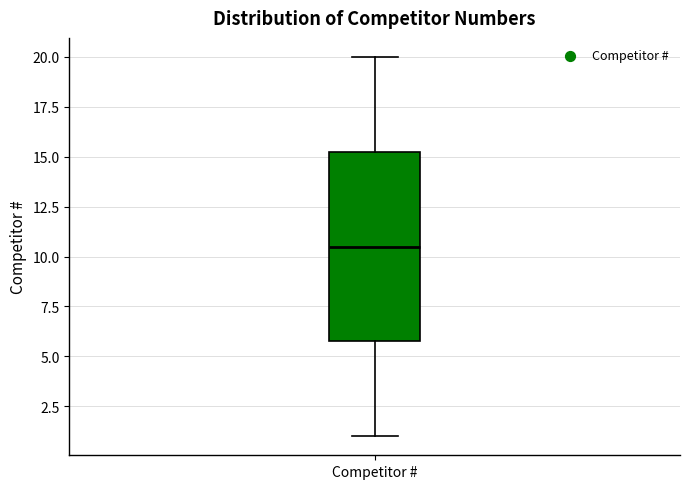

Transcribe this box plot: give where the median line is, the range the box spans, and where the two whiskers end, as read against the y-axis. The values are not printed on the chart, so give them approximately, as read against the axis.

median 10.5, box 6.0 to 15.5, whiskers 1.0 to 20.0